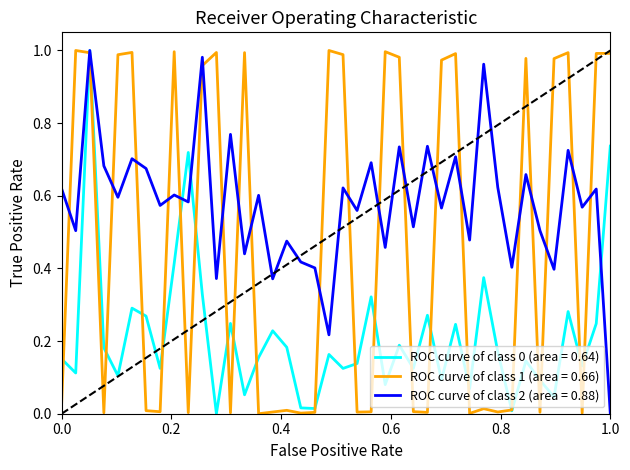

Which series has the largest total across all categories?

ROC curve of class 2 (area = 0.88)